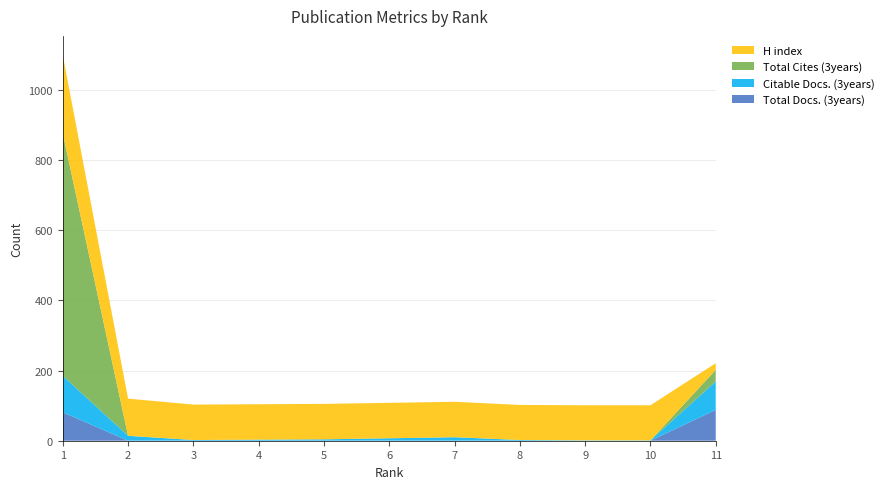

Reading right to left, transcribe all the data shown in this chart.

Total Docs. (3years): 11=88	10=0	9=0	8=0	7=0	6=0	5=0	4=0	3=0	2=0	1=81
Citable Docs. (3years): 11=81	10=1	9=1	8=2	7=10	6=7	5=4	4=3	3=2	2=14	1=104
Total Cites (3years): 11=33	10=0	9=0	8=0	7=0	6=0	5=0	4=0	3=0	2=0	1=691
H index: 11=19	10=100	9=100	8=100	7=101	6=101	5=101	4=101	3=101	2=106	1=223